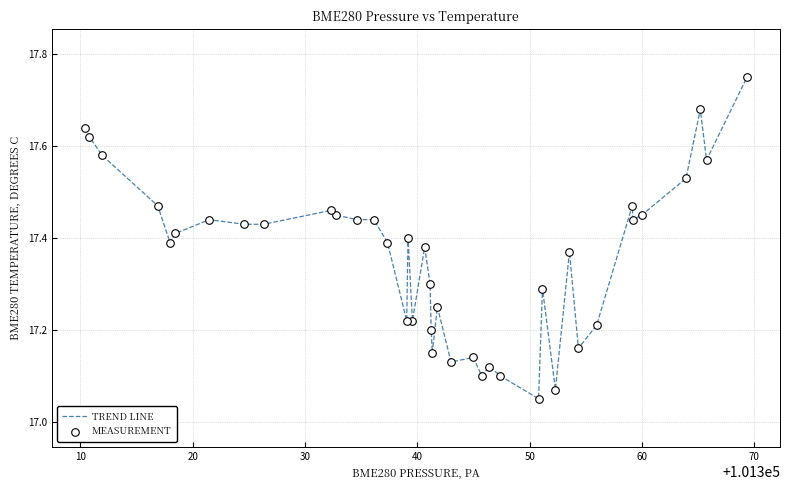

What is the difference between the maximum and minimum values?

0.7